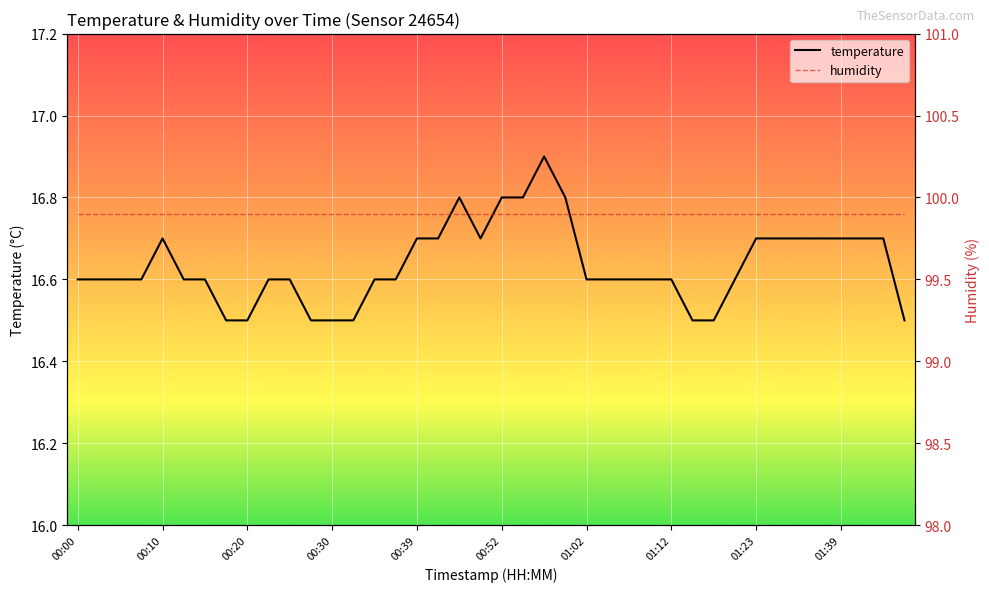

At which category is the sum across all series the highest?

22